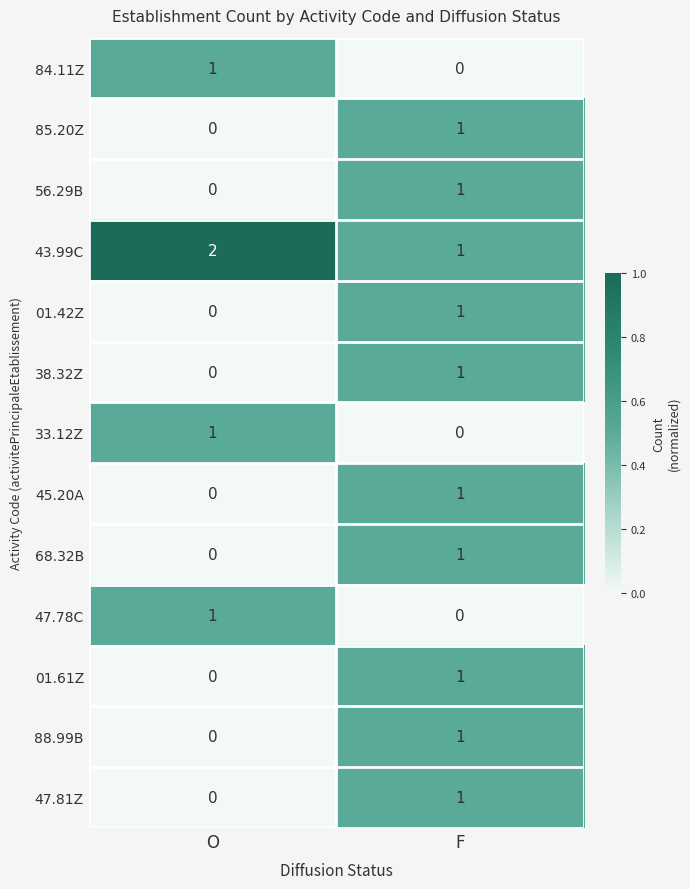

How many data points in 88.99B are less than 1?

1